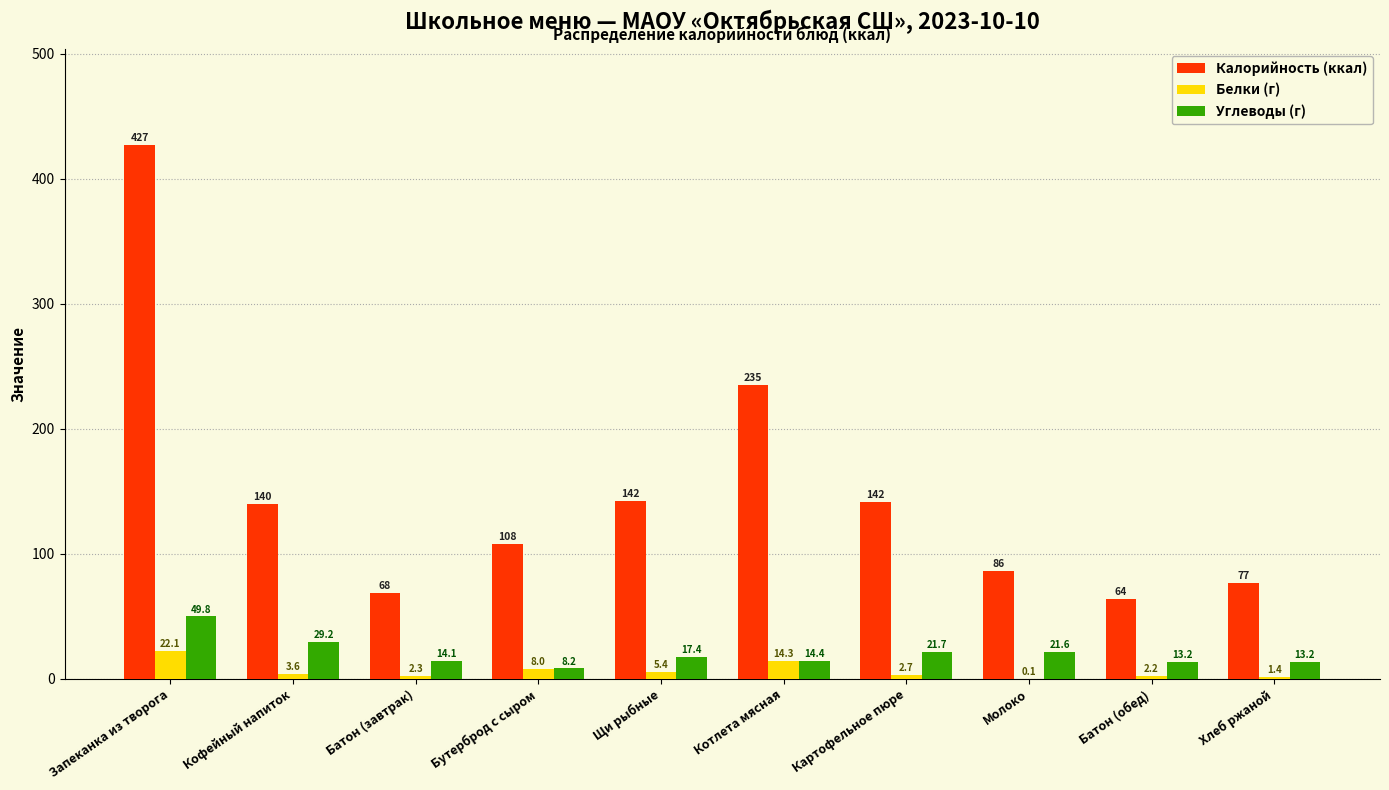

What is the sum of all Калорийность (ккал) values?

1488.7